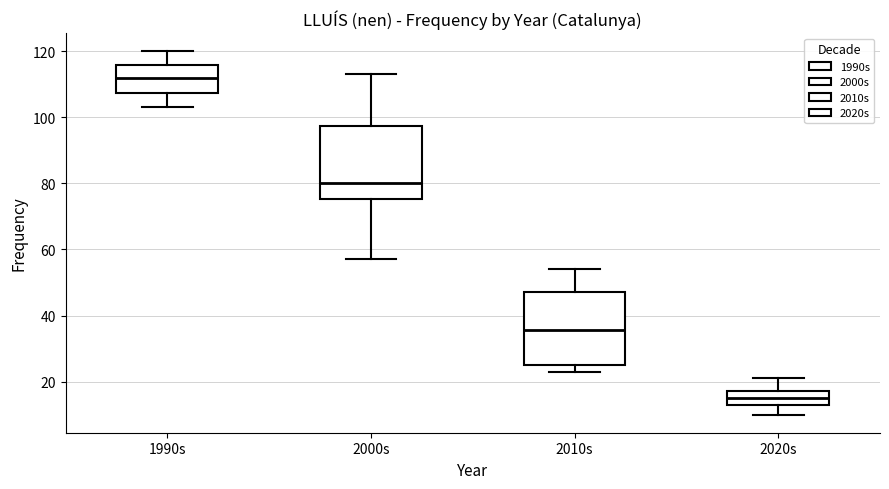

Which box's median line is the highest?

1990s